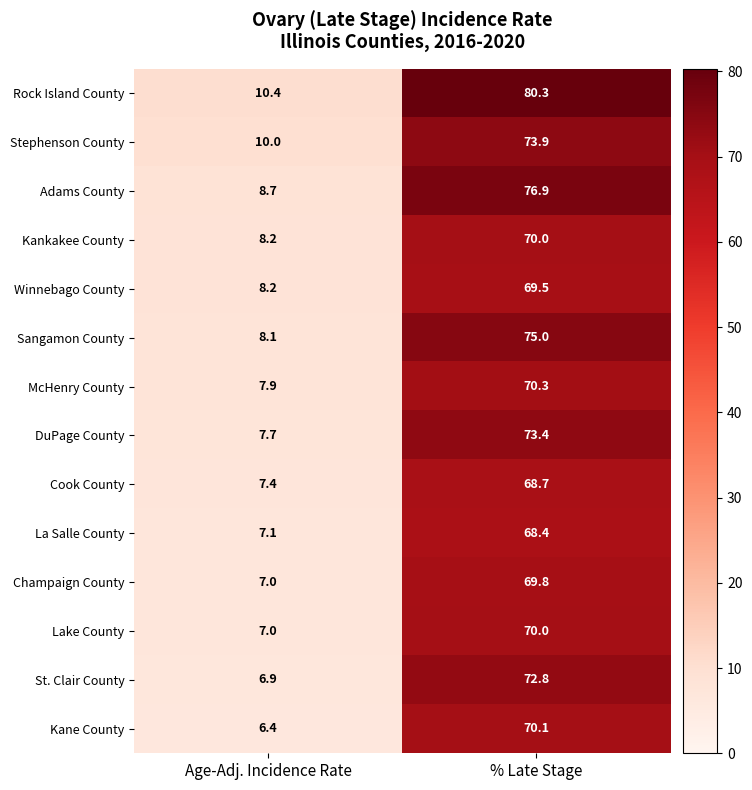

How many distinct data groups are displayed?

14